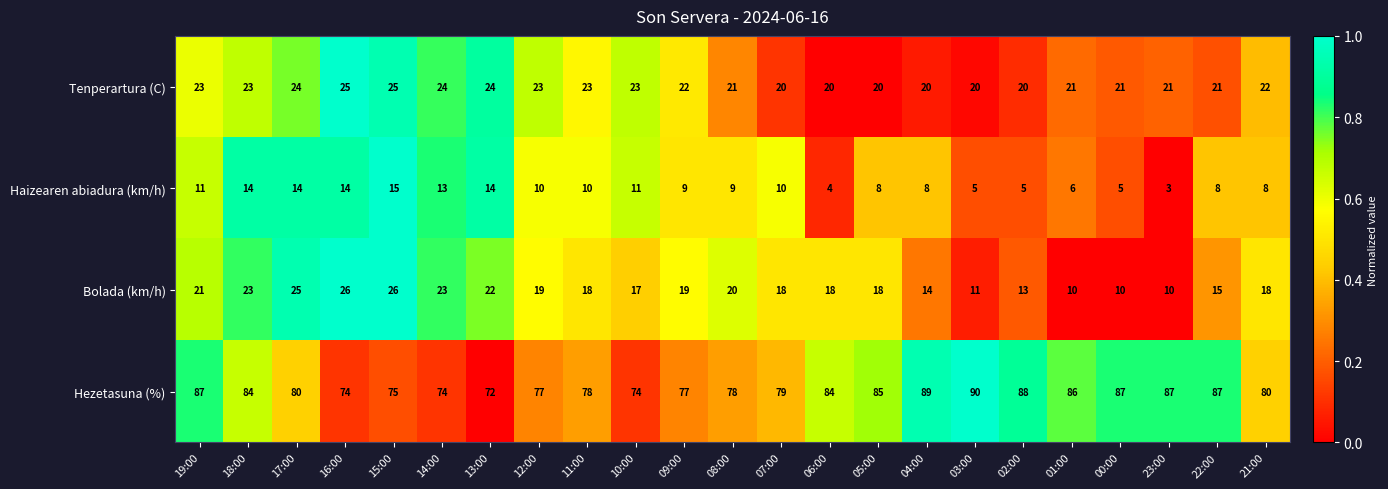

At 06:00, list the series in order from largest to smallest.

Hezetasuna (%), Tenperartura (C), Bolada (km/h), Haizearen abiadura (km/h)